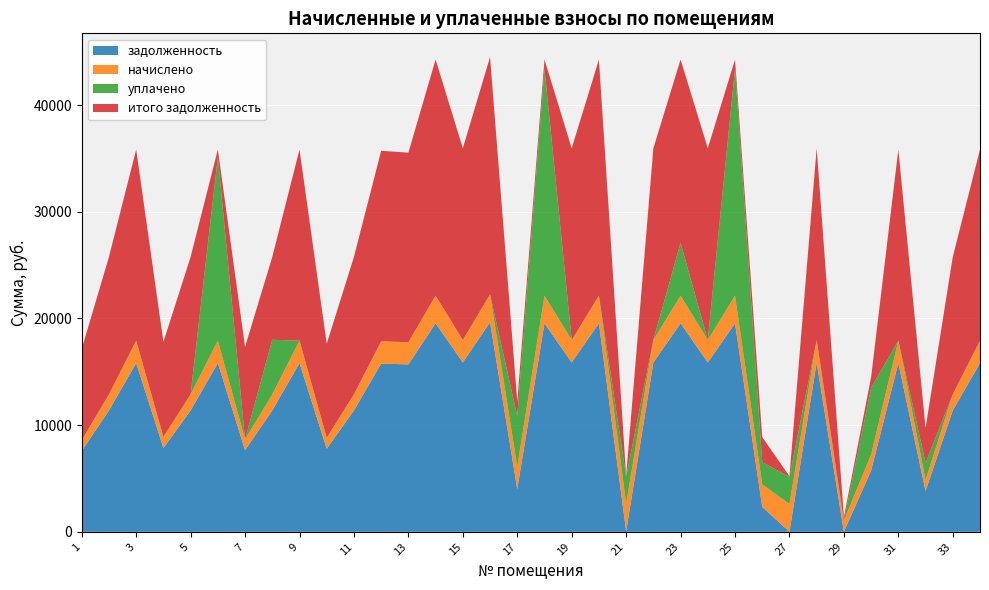

Reading right to left, transcribe all the data shown in this chart.

задолженность: 34=15818.9	33=11376.2	32=3823.4	31=15818.9	30=5741.3	29=0.0	28=15870.2	27=0.0	26=2336.0	25=19542.5	24=15870.2	23=19542.5	22=15870.2	21=39.1	20=19542.5	19=15870.2	18=19542.5	17=4003.4	16=19645.2	15=15870.2	14=19542.5	13=15690.5	12=15767.5	11=11376.2	10=7781.0	9=15818.9	8=11376.2	7=7652.6	6=15818.9	5=11376.2	4=7858.1	3=15818.9	2=11376.2	1=7575.6
начислено: 34=2095.6	33=1507.1	32=1041.0	31=2095.6	30=1507.1	29=1034.2	28=2102.5	27=2612.8	26=2102.5	25=2588.9	24=2102.5	23=2588.9	22=2102.5	21=2588.9	20=2588.9	19=2102.5	18=2588.9	17=2102.5	16=2602.6	15=2102.5	14=2588.9	13=2078.6	12=2088.8	11=1507.1	10=1030.8	9=2095.6	8=1507.1	7=1013.8	6=2095.6	5=1507.1	4=1041.0	3=2095.6	2=1507.1	1=1003.6
уплачено: 34=0.0	33=0.0	32=1600.0	31=0.0	30=6243.6	29=0.0	28=0.0	27=2536.0	26=2079.0	25=21268.4	24=0.0	23=4950.0	22=0.0	21=2532.0	20=0.0	19=0.0	18=21268.4	17=4722.1	16=0.0	15=0.0	14=0.0	13=0.0	12=0.0	11=0.0	10=0.0	9=0.0	8=5116.5	7=0.0	6=17216.0	5=0.0	4=0.0	3=0.0	2=0.0	1=0.0
итого задолженность: 34=17914.5	33=12883.3	32=3264.4	31=17914.5	30=1004.7	29=355.6	28=17972.7	27=61.0	26=2359.5	25=863.0	24=17972.7	23=17181.4	22=17972.7	21=96.0	20=22131.4	19=17972.7	18=863.0	17=1383.7	16=22247.8	15=17972.7	14=22131.4	13=17769.1	12=17856.4	11=12883.3	10=8811.8	9=17914.5	8=7766.8	7=8666.5	6=698.5	5=12883.3	4=8899.1	3=17914.5	2=12883.3	1=8579.2